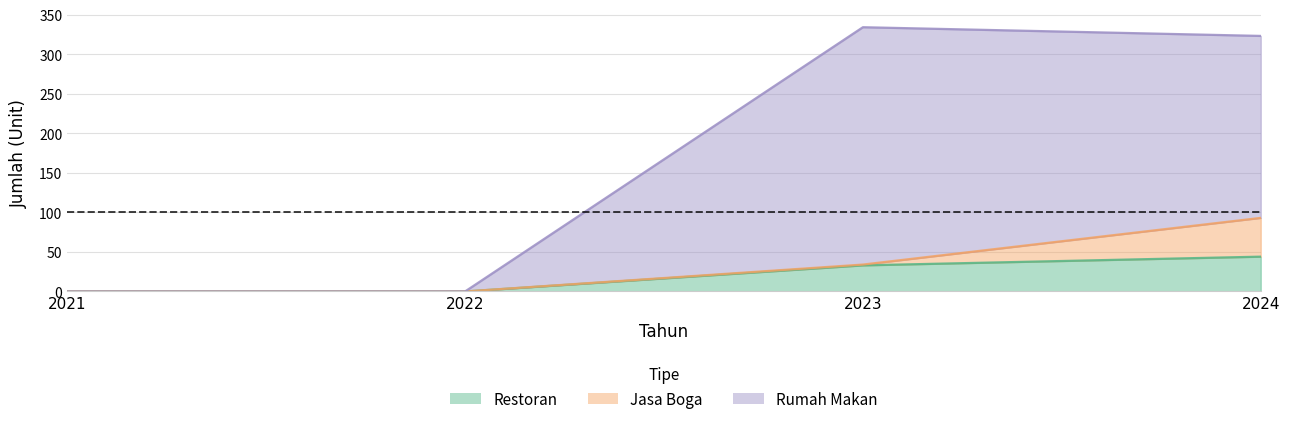

Which series has the largest total across all categories?

Rumah Makan